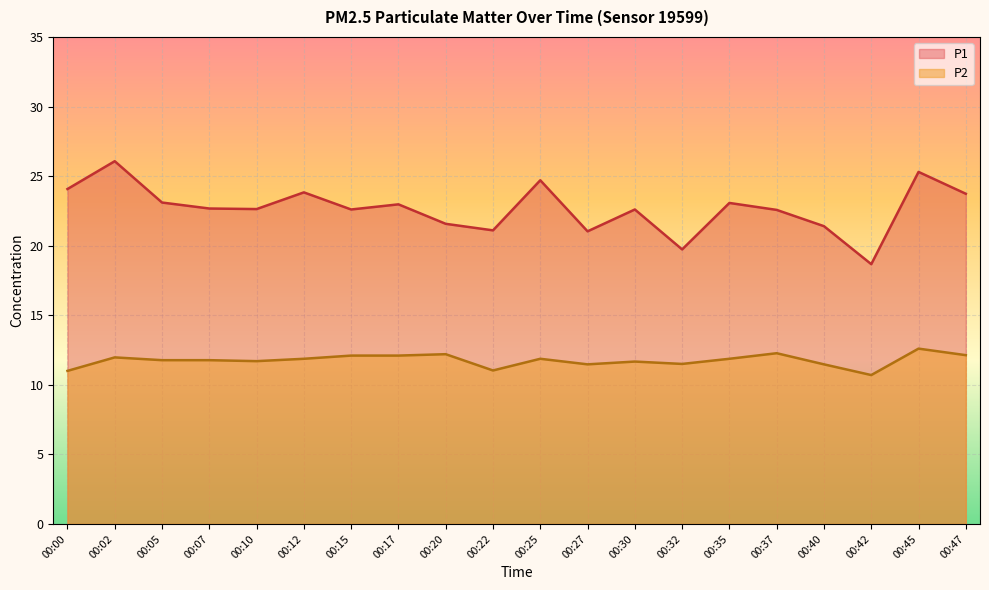

Count the number of data series in this chart.

2